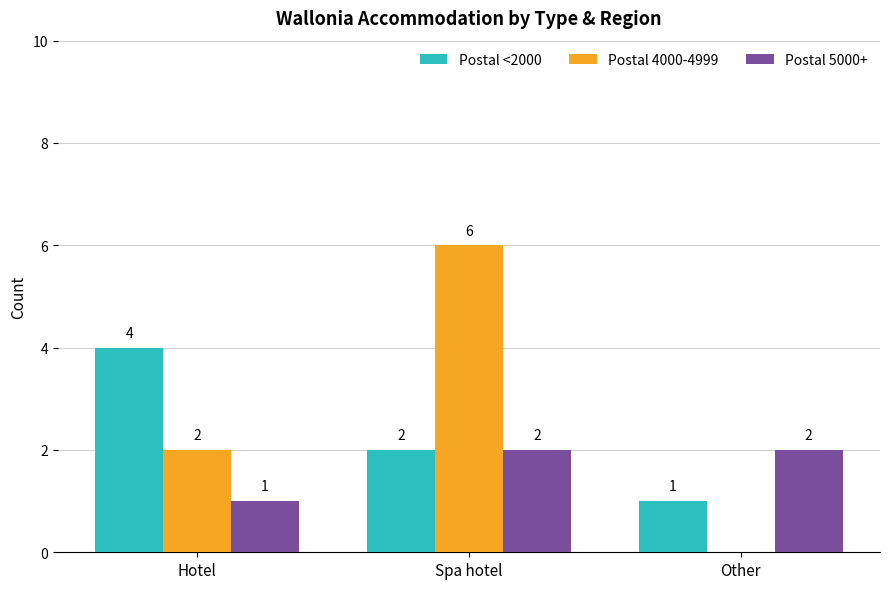

Are the bars grouped side by side (vs. stacked)?

Yes